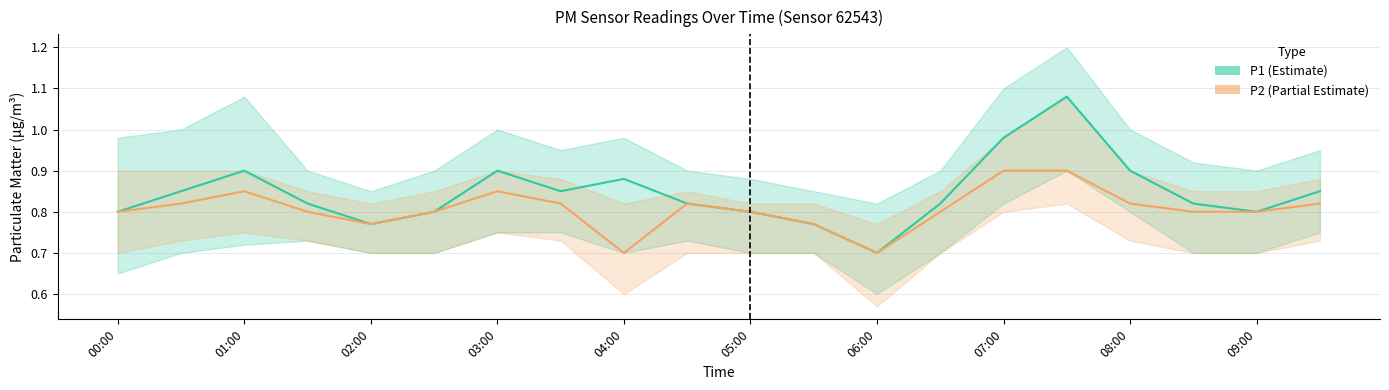

Which has a higher value, 07:00 or 17?

07:00